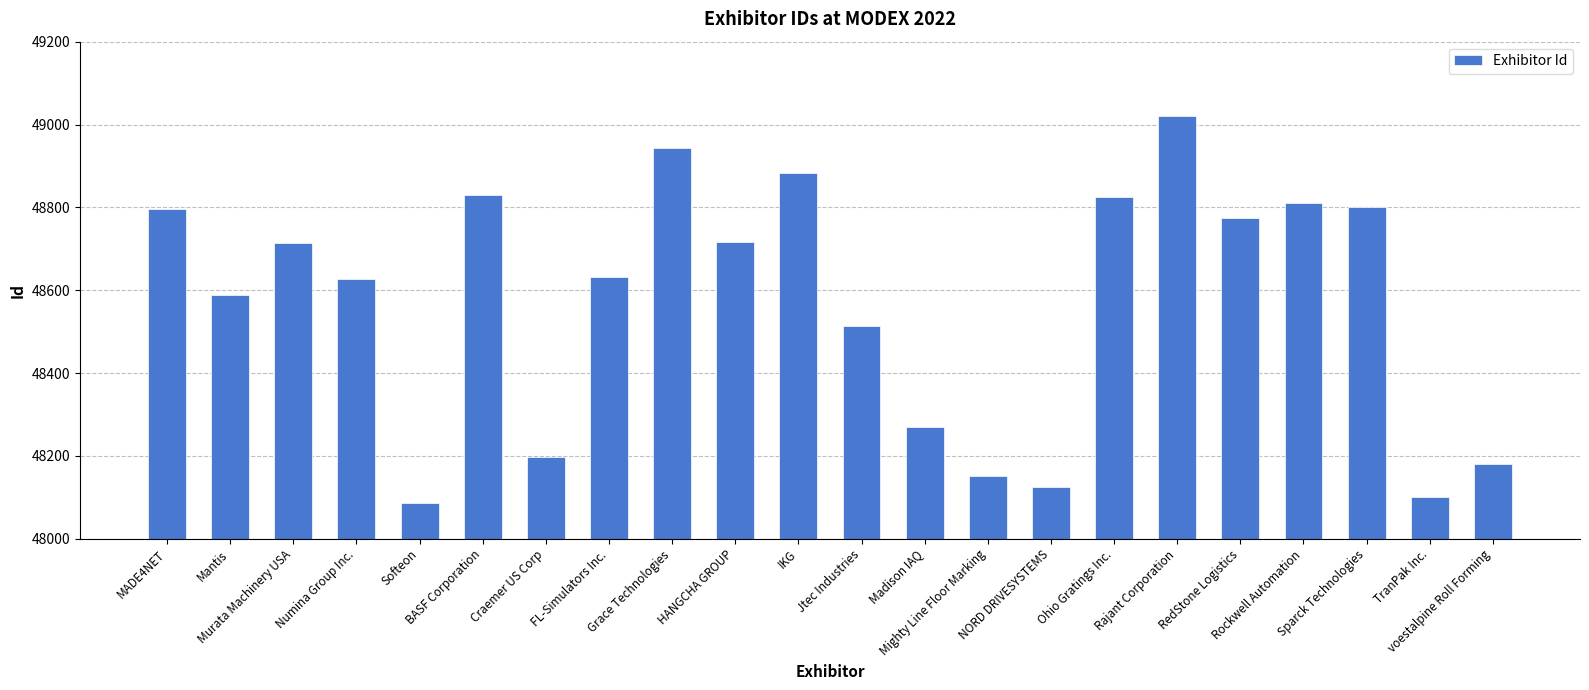

What is the label of the 17th bar from the right?

BASF Corporation